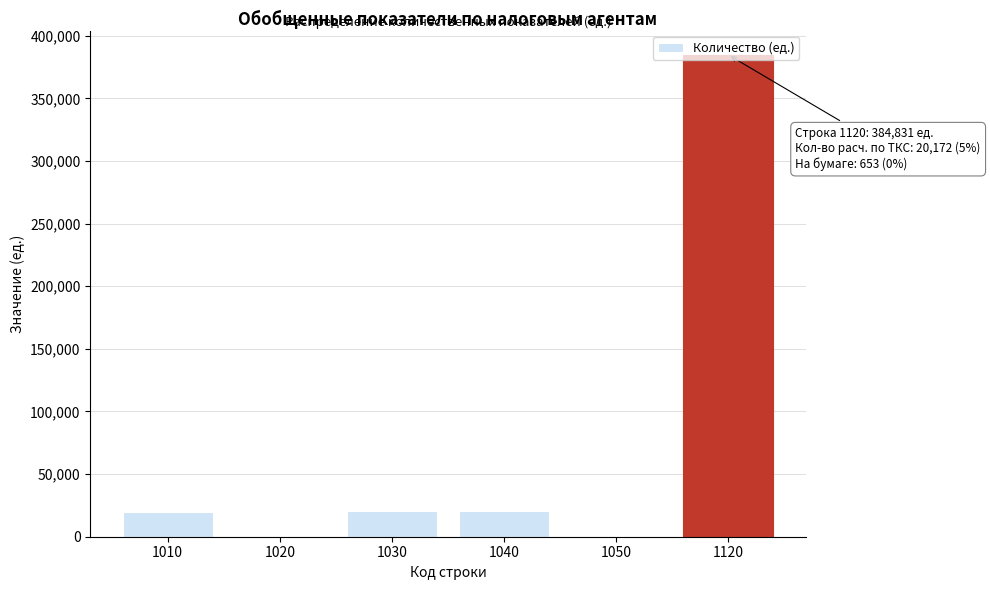

What is the change in value from 1010 to 1020?

-19938